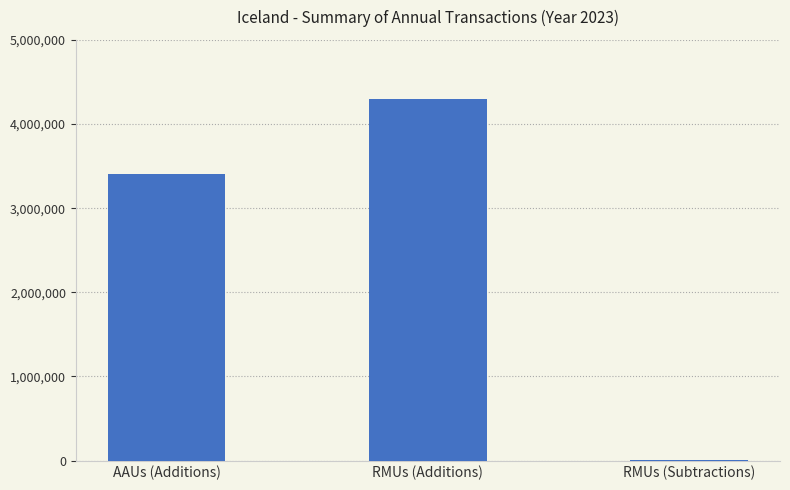

Reading right to left, list all the values displayed in this chart.

RMUs (Subtractions)=3217	RMUs (Additions)=4302343	AAUs (Additions)=3409949